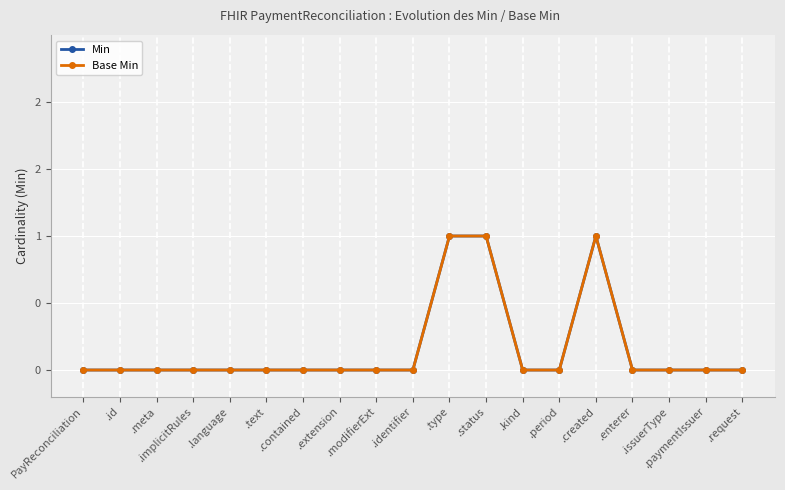

At which category is the sum across all series the highest?

.type